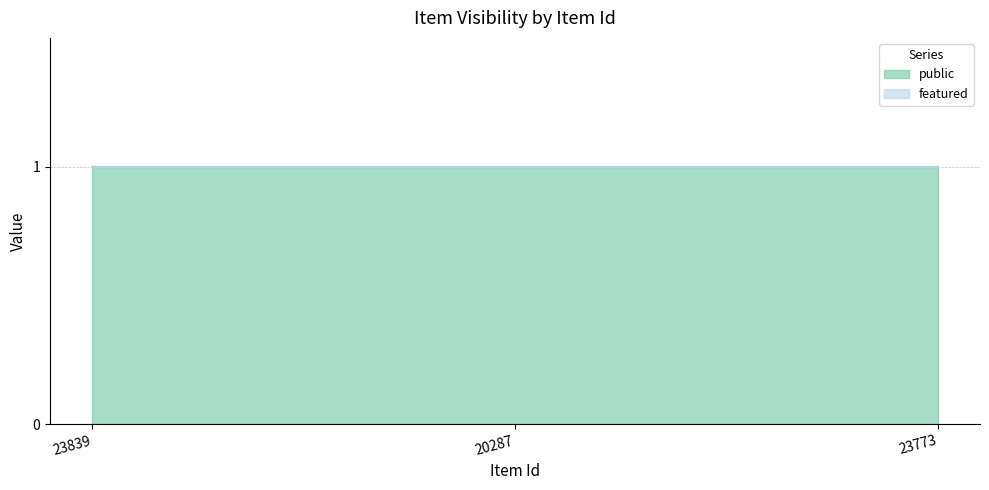

Is it true that featured equals 0 at 23773?

True